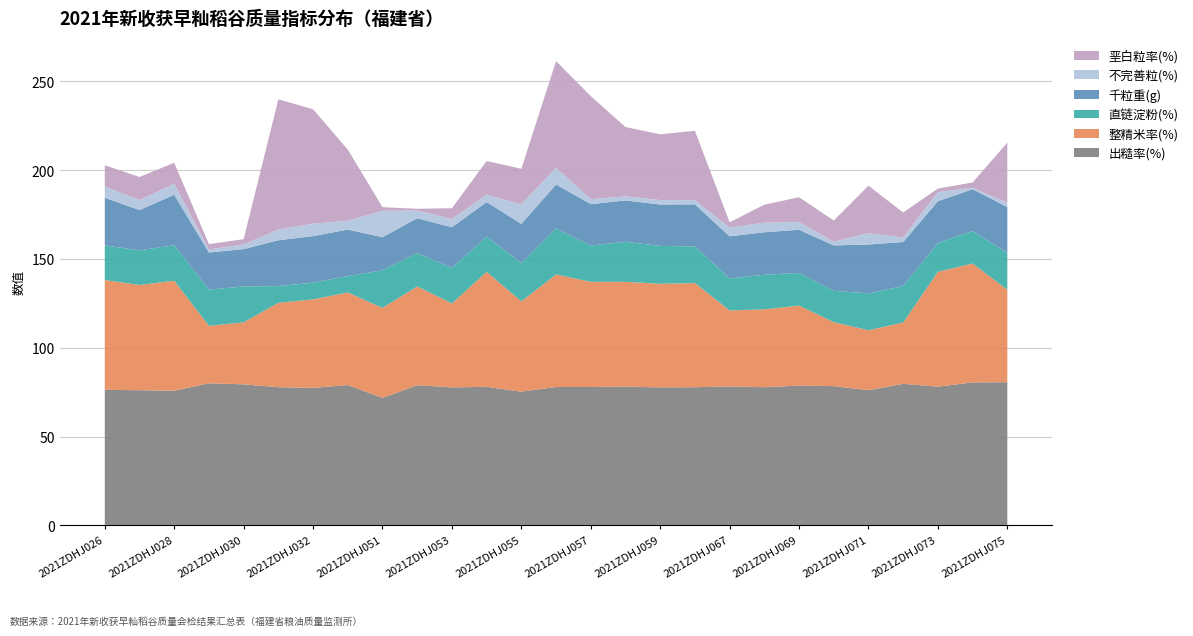

Reading left to right, list all the values displayed in this chart.

出糙率(%): 2021ZDHJ026=76.3	2021ZDHJ027=76.1	2021ZDHJ028=75.8	2021ZDHJ029=80.0	2021ZDHJ030=79.4	2021ZDHJ031=77.8	2021ZDHJ032=77.4	2021ZDHJ033=79.0	2021ZDHJ051=71.8	2021ZDHJ052=78.9	2021ZDHJ053=77.7	2021ZDHJ054=78.0	2021ZDHJ055=75.3	2021ZDHJ056=77.9	2021ZDHJ057=77.9	2021ZDHJ058=78.1	2021ZDHJ059=77.7	2021ZDHJ060=77.8	2021ZDHJ067=78.2	2021ZDHJ068=77.8	2021ZDHJ069=78.7	2021ZDHJ070=78.4	2021ZDHJ071=76.1	2021ZDHJ072=79.7	2021ZDHJ073=78.1	2021ZDHJ074=80.5	2021ZDHJ075=80.6
整精米率(%): 2021ZDHJ026=61.8	2021ZDHJ027=59.2	2021ZDHJ028=61.9	2021ZDHJ029=32.3	2021ZDHJ030=34.9	2021ZDHJ031=47.5	2021ZDHJ032=49.8	2021ZDHJ033=52.1	2021ZDHJ051=50.6	2021ZDHJ052=55.6	2021ZDHJ053=47.2	2021ZDHJ054=64.7	2021ZDHJ055=50.8	2021ZDHJ056=63.3	2021ZDHJ057=59.2	2021ZDHJ058=59.0	2021ZDHJ059=58.3	2021ZDHJ060=58.6	2021ZDHJ067=42.8	2021ZDHJ068=43.8	2021ZDHJ069=45.0	2021ZDHJ070=36.0	2021ZDHJ071=33.7	2021ZDHJ072=34.5	2021ZDHJ073=64.6	2021ZDHJ074=66.9	2021ZDHJ075=52.0
直链淀粉(%): 2021ZDHJ026=19.5	2021ZDHJ027=19.5	2021ZDHJ028=20.0	2021ZDHJ029=20.4	2021ZDHJ030=20.2	2021ZDHJ031=9.4	2021ZDHJ032=9.4	2021ZDHJ033=9.2	2021ZDHJ051=21.2	2021ZDHJ052=18.8	2021ZDHJ053=19.9	2021ZDHJ054=19.8	2021ZDHJ055=21.5	2021ZDHJ056=25.9	2021ZDHJ057=20.4	2021ZDHJ058=22.5	2021ZDHJ059=21.3	2021ZDHJ060=20.6	2021ZDHJ067=18.0	2021ZDHJ068=19.5	2021ZDHJ069=18.4	2021ZDHJ070=17.6	2021ZDHJ071=20.8	2021ZDHJ072=20.5	2021ZDHJ073=16.3	2021ZDHJ074=18.3	2021ZDHJ075=20.8
千粒重(g): 2021ZDHJ026=26.8	2021ZDHJ027=22.7	2021ZDHJ028=28.4	2021ZDHJ029=20.9	2021ZDHJ030=21.0	2021ZDHJ031=25.8	2021ZDHJ032=26.2	2021ZDHJ033=26.2	2021ZDHJ051=18.6	2021ZDHJ052=19.6	2021ZDHJ053=23.0	2021ZDHJ054=19.5	2021ZDHJ055=22.1	2021ZDHJ056=24.8	2021ZDHJ057=23.3	2021ZDHJ058=23.3	2021ZDHJ059=23.3	2021ZDHJ060=23.7	2021ZDHJ067=23.7	2021ZDHJ068=23.9	2021ZDHJ069=24.3	2021ZDHJ070=25.6	2021ZDHJ071=27.5	2021ZDHJ072=24.8	2021ZDHJ073=23.5	2021ZDHJ074=23.5	2021ZDHJ075=25.8
不完善粒(%): 2021ZDHJ026=6.3	2021ZDHJ027=5.6	2021ZDHJ028=6.1	2021ZDHJ029=1.7	2021ZDHJ030=2.6	2021ZDHJ031=6.0	2021ZDHJ032=7.0	2021ZDHJ033=5.0	2021ZDHJ051=14.9	2021ZDHJ052=4.3	2021ZDHJ053=4.7	2021ZDHJ054=4.1	2021ZDHJ055=11.0	2021ZDHJ056=9.4	2021ZDHJ057=2.8	2021ZDHJ058=2.3	2021ZDHJ059=2.5	2021ZDHJ060=2.4	2021ZDHJ067=4.9	2021ZDHJ068=5.4	2021ZDHJ069=4.3	2021ZDHJ070=2.1	2021ZDHJ071=6.4	2021ZDHJ072=2.6	2021ZDHJ073=5.1	2021ZDHJ074=0.8	2021ZDHJ075=2.5
垩白粒率(%): 2021ZDHJ026=12.0	2021ZDHJ027=13.0	2021ZDHJ028=11.9	2021ZDHJ029=3.0	2021ZDHJ030=3.0	2021ZDHJ031=73.3	2021ZDHJ032=64.4	2021ZDHJ033=40.0	2021ZDHJ051=2.0	2021ZDHJ052=1.0	2021ZDHJ053=6.0	2021ZDHJ054=19.0	2021ZDHJ055=20.0	2021ZDHJ056=60.0	2021ZDHJ057=58.0	2021ZDHJ058=39.0	2021ZDHJ059=37.0	2021ZDHJ060=39.0	2021ZDHJ067=3.0	2021ZDHJ068=10.1	2021ZDHJ069=14.0	2021ZDHJ070=11.9	2021ZDHJ071=26.7	2021ZDHJ072=14.0	2021ZDHJ073=2.0	2021ZDHJ074=3.0	2021ZDHJ075=33.7